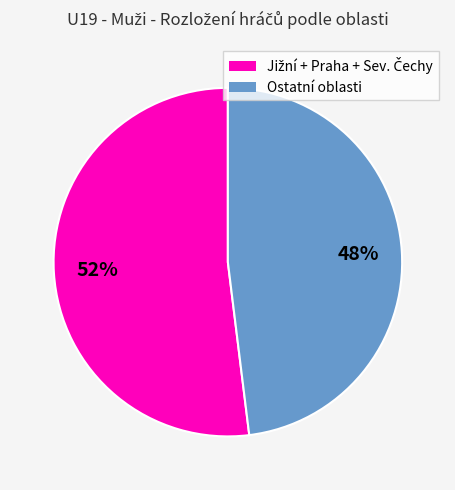

How many segments does this pie chart have?

2